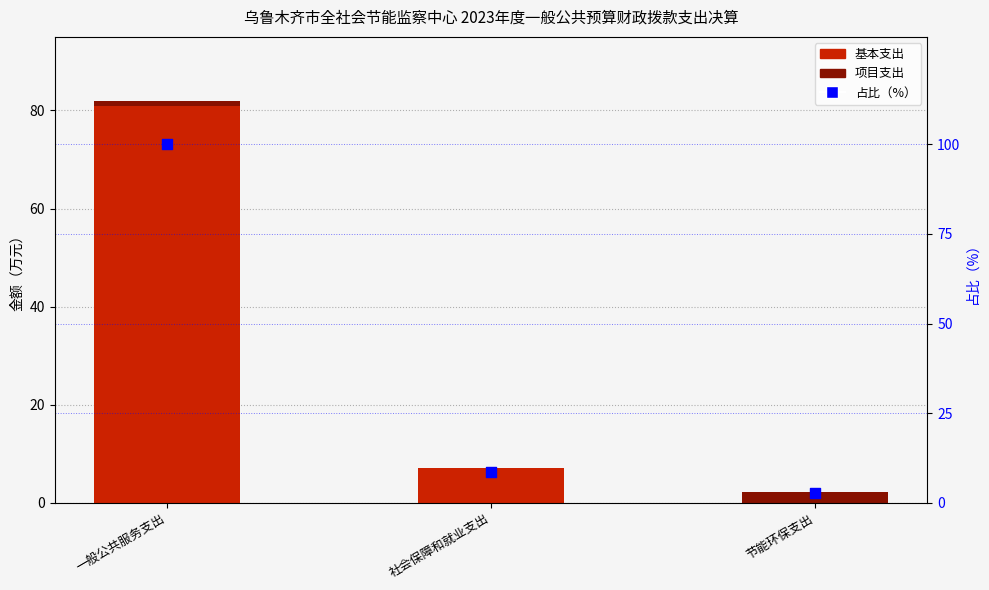

What are all the series names shown in the legend?

基本支出, 项目支出, 占比（%）